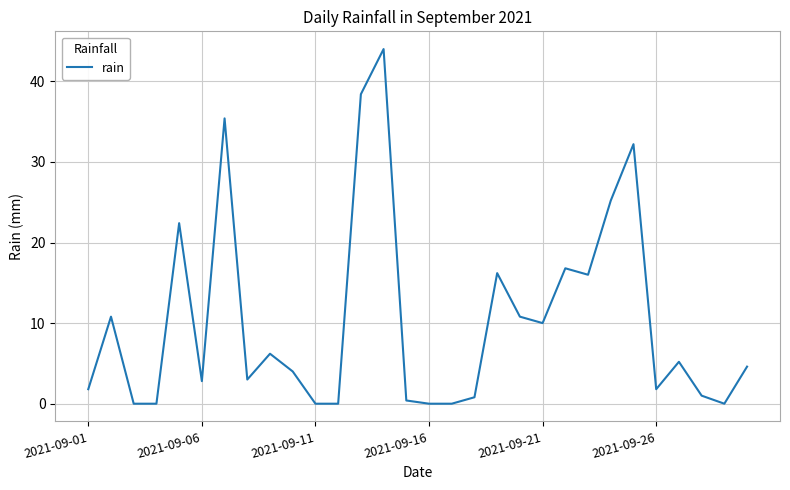

What is the difference between the maximum and minimum values?

44.0